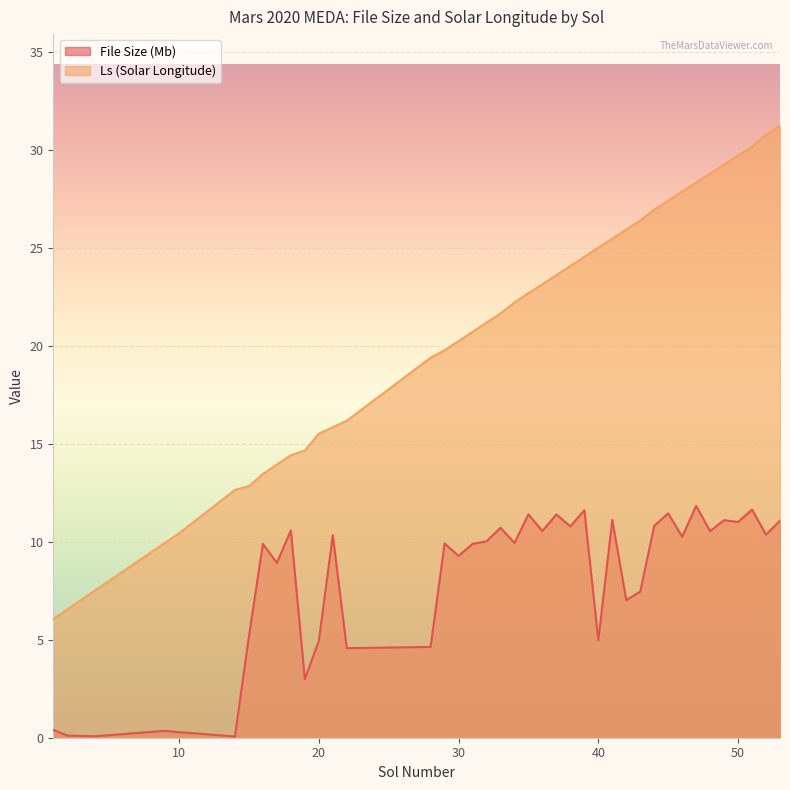

The value of Ls at 22 is 16.2. True or false?

True